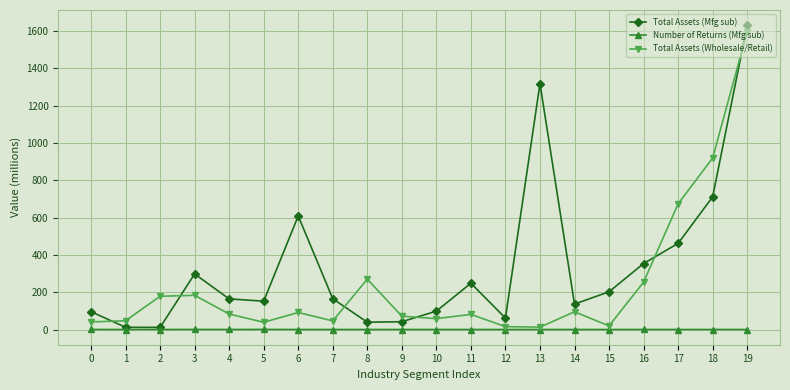

What is the maximum value shown in the chart?

1631.0